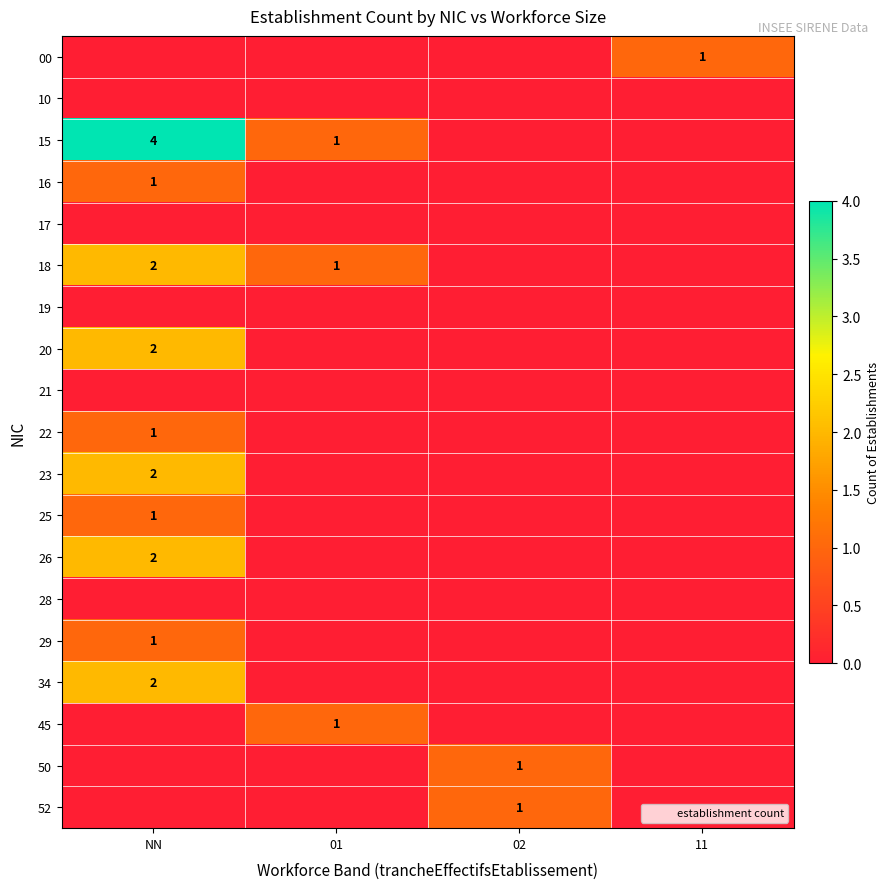

The 18 series shows 2 at NN. True or false?

True